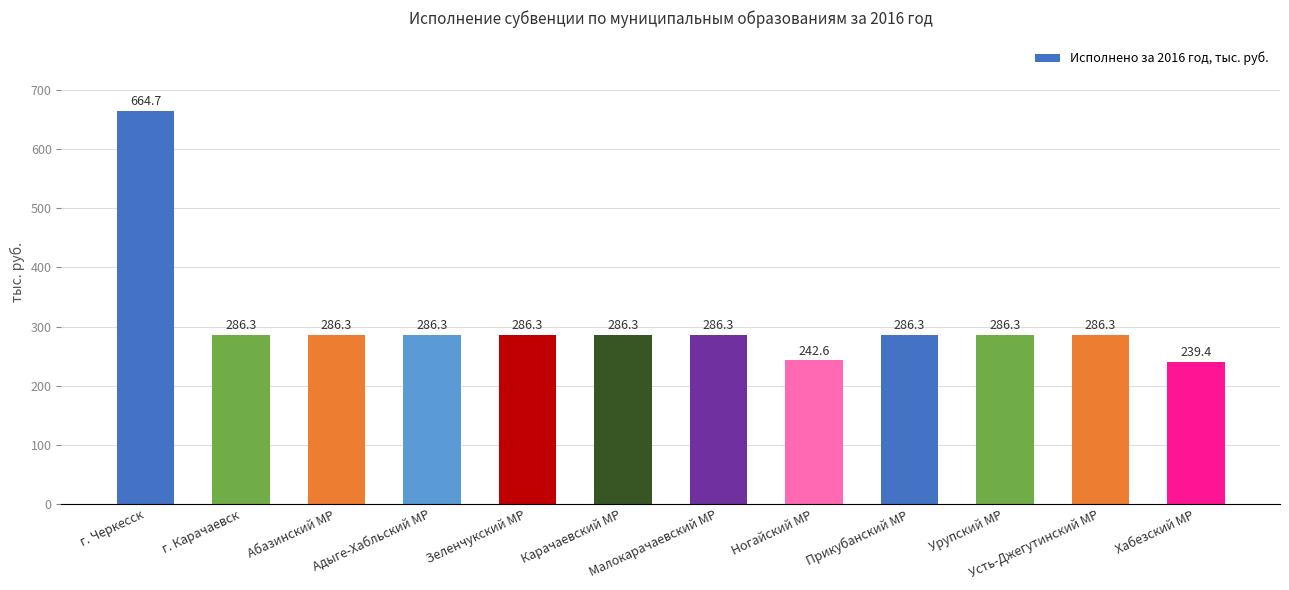

The value at Усть-Джегутинский МР is 286.3. True or false?

True